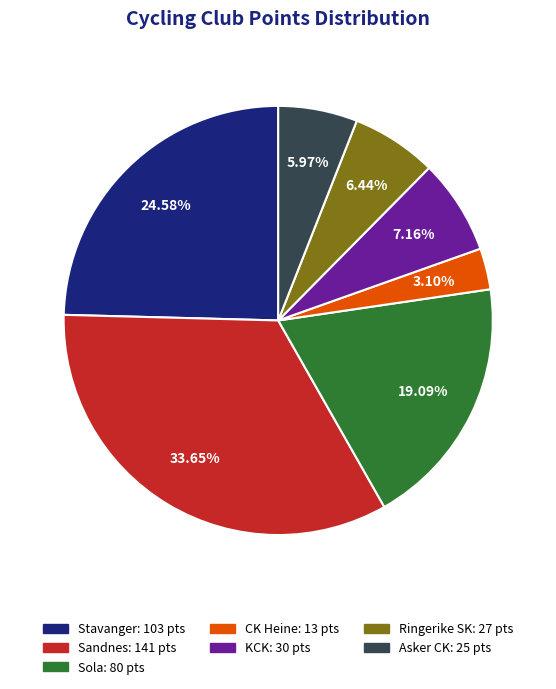

What is the ratio of the value at Sola to the value at KCK?

2.7